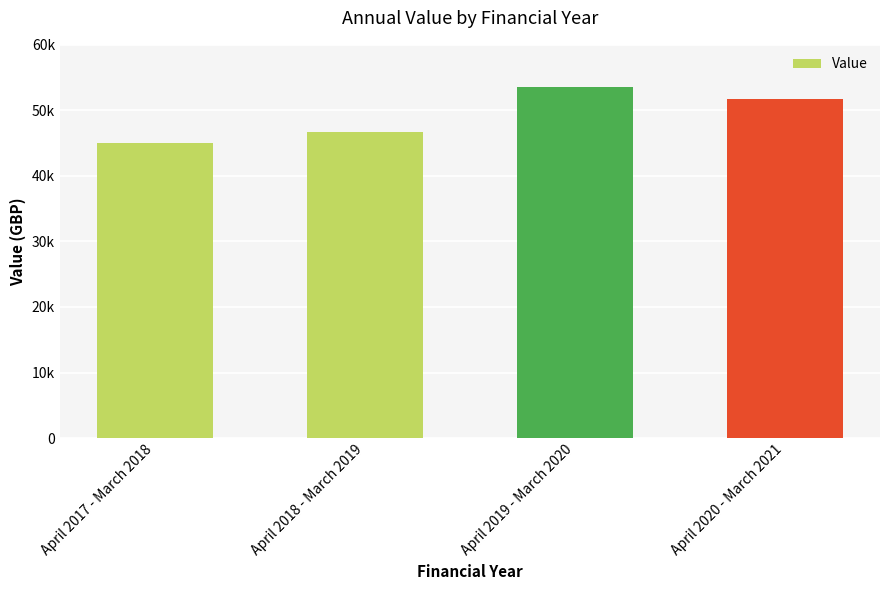

True or false: the data shows 51760.0 at April 2020 - March 2021.

True